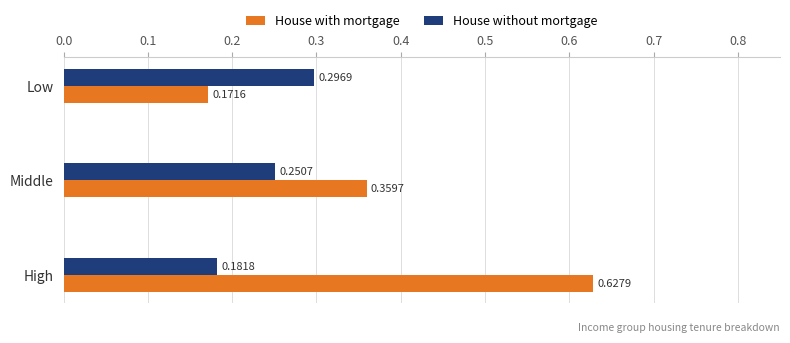

List the series in order of their peak value, lowest first.

House without mortgage, House with mortgage